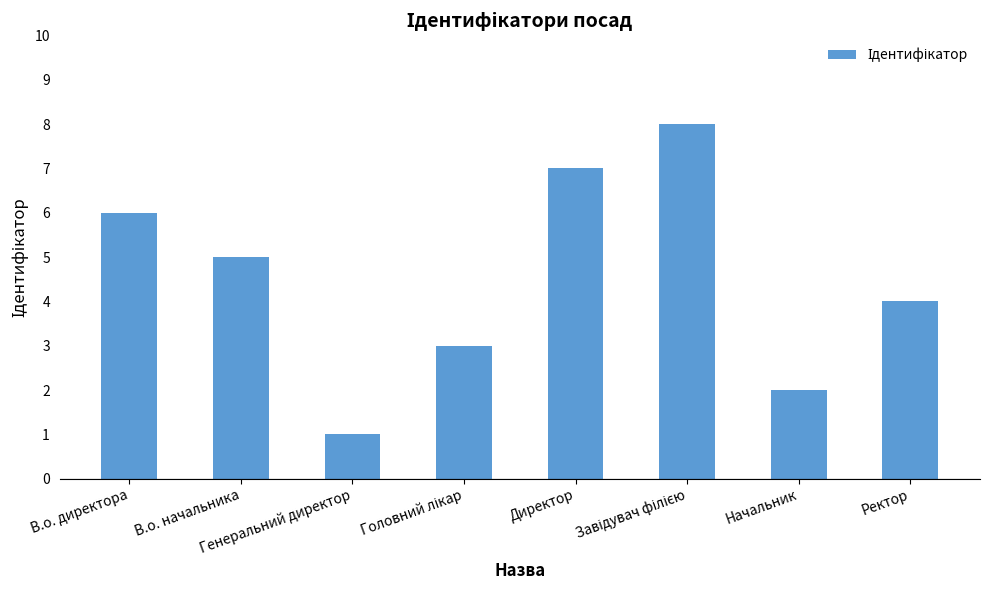

What is the difference between the maximum and minimum values?

7